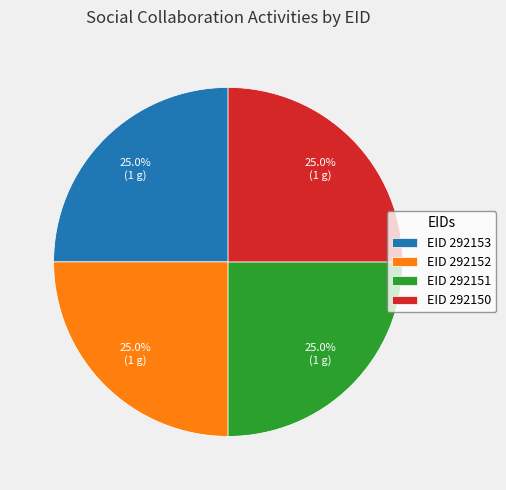

What is the ratio of the value at EID 292151 to the value at EID 292150?

1.0